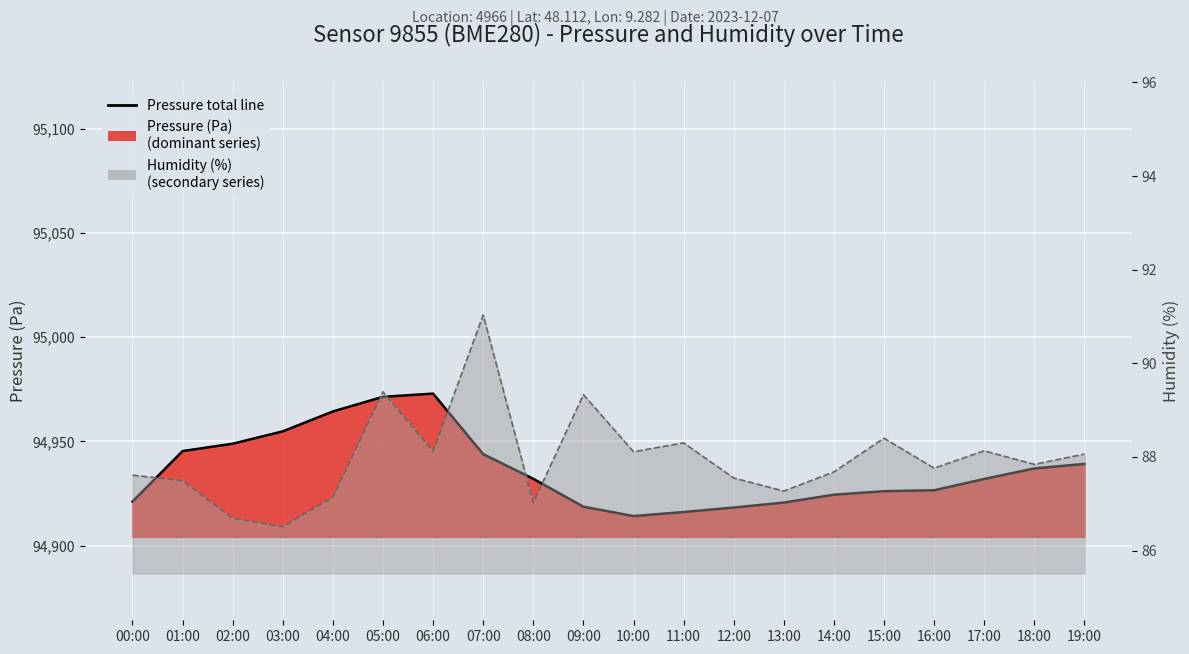

Reading left to right, list all the values displayed in this chart.

94921.2	94945.4	94948.9	94954.8	94964.4	94971.4	94972.9	94943.9	94932.1	94918.7	94914.2	94916.1	94918.3	94920.7	94924.4	94926.1	94926.6	94932.0	94937.0	94939.2